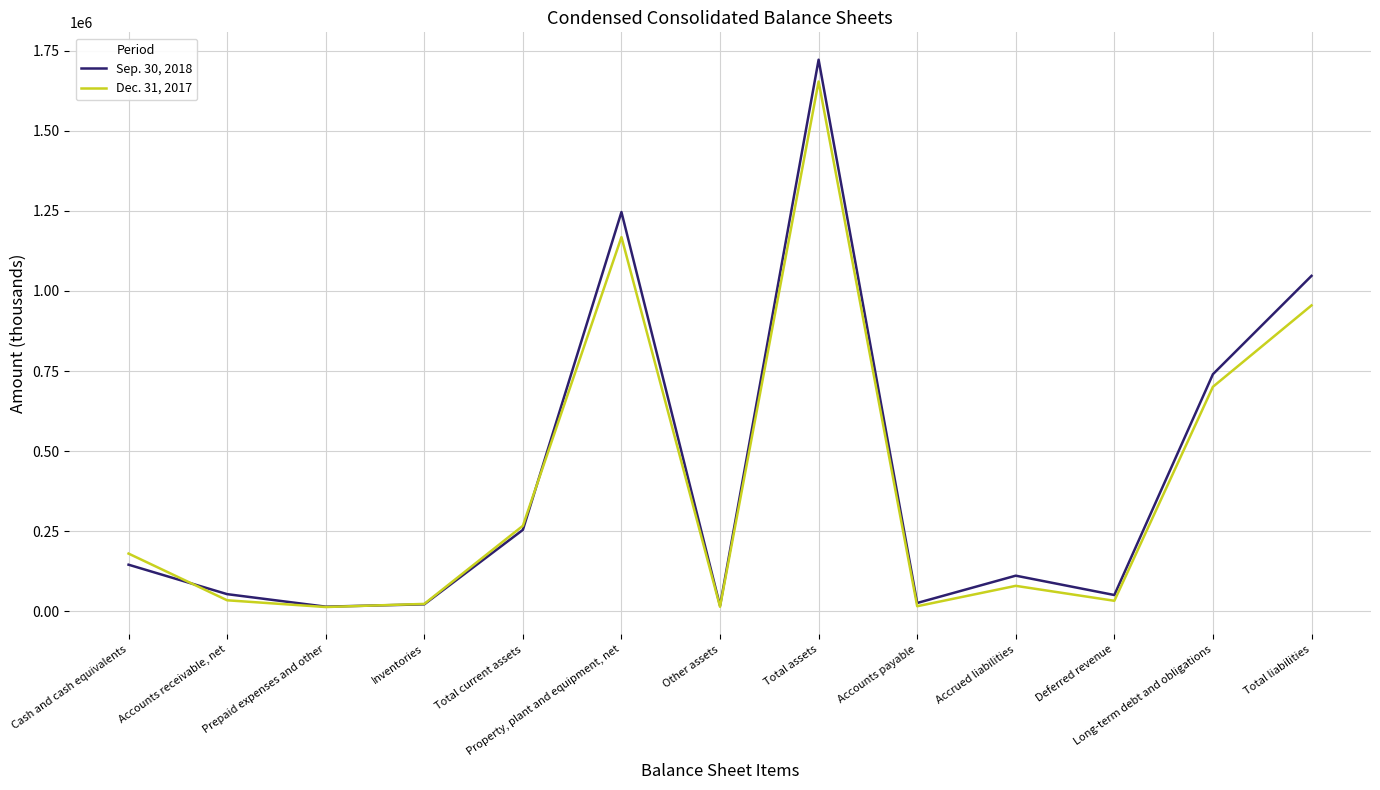

Rank the categories by Dec. 31, 2017 value from lowest to highest.

Prepaid expenses and other, Other assets, Accounts payable, Inventories, Deferred revenue, Accounts receivable, net, Accrued liabilities, Cash and cash equivalents, Total current assets, Long-term debt and obligations, Total liabilities, Property, plant and equipment, net, Total assets